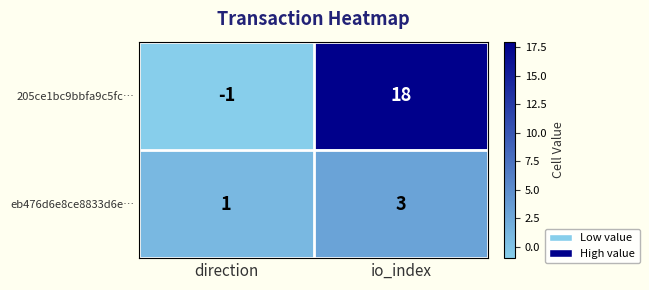

What is the sum of the 205ce1bc9bbfa9c5fc… values at io_index and direction?

17